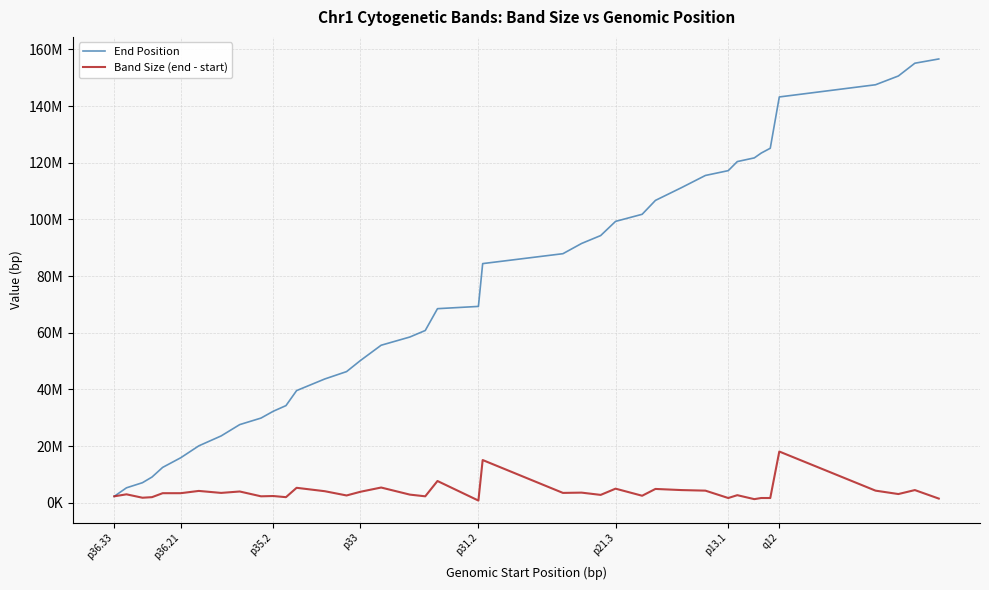

Which category has the highest value in the Band Size (end - start) series?

q12